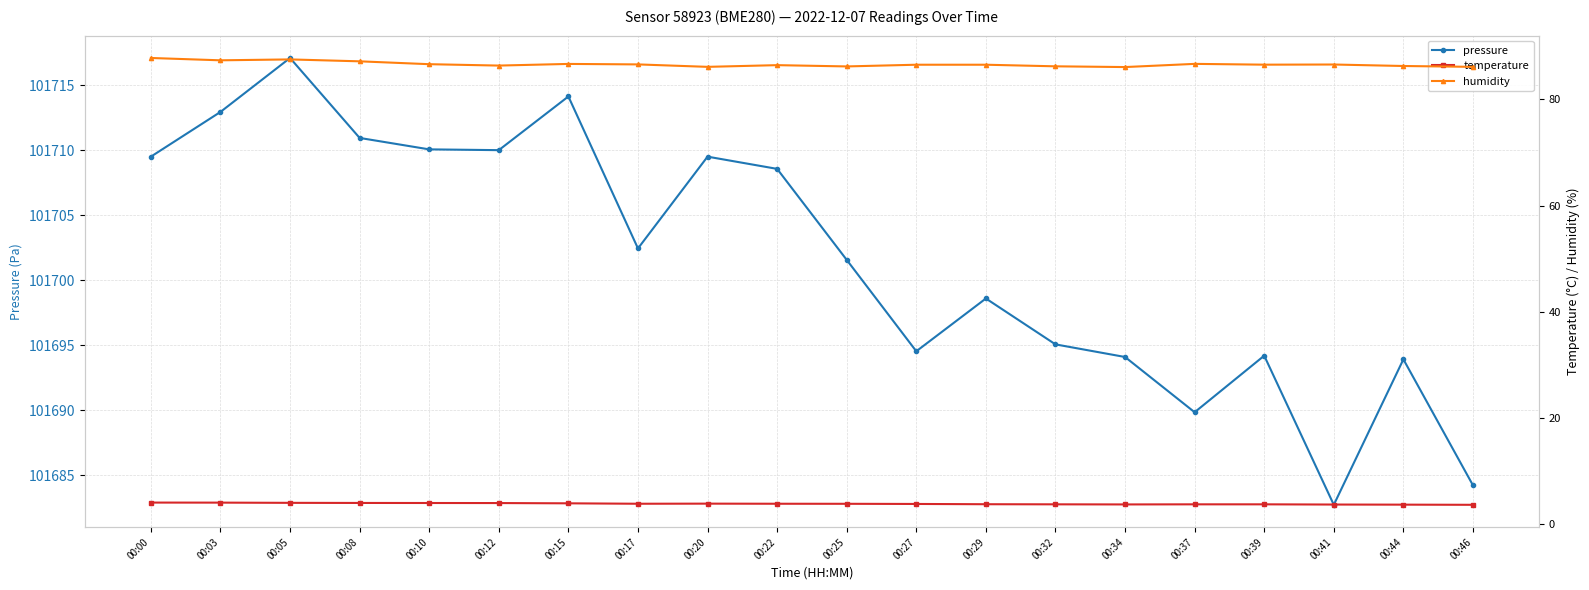

Where is the first local maximum for temperature?

00:20